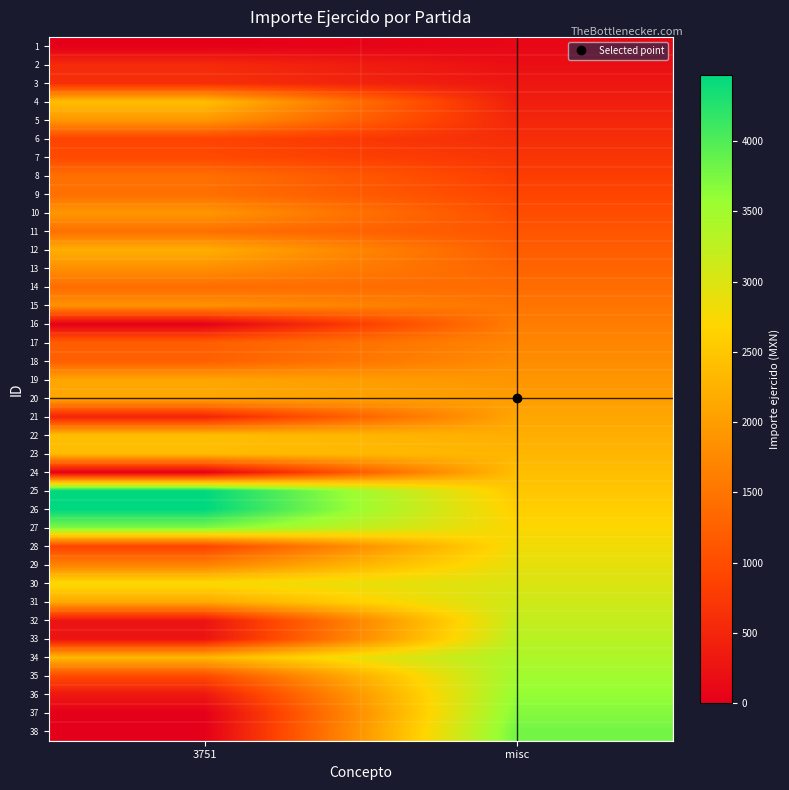

Reading left to right, transcribe all the data shown in this chart.

1: 3751=0.0	misc=100.0
2: 3751=558.0	misc=200.0
3: 3751=619.6	misc=300.0
4: 3751=2401.2	misc=400.0
5: 3751=1921.0	misc=500.0
6: 3751=880.4	misc=600.0
7: 3751=960.5	misc=700.0
8: 3751=1440.7	misc=800.0
9: 3751=1440.7	misc=900.0
10: 3751=1921.0	misc=1000.0
11: 3751=1440.7	misc=1100.0
12: 3751=2209.0	misc=1200.0
13: 3751=1827.2	misc=1300.0
14: 3751=1400.0	misc=1400.0
15: 3751=1860.0	misc=1500.0
16: 3751=0.0	misc=1600.0
17: 3751=1220.5	misc=1700.0
18: 3751=1232.5	misc=1800.0
19: 3751=2098.2	misc=1900.0
20: 3751=2106.0	misc=2000.0
21: 3751=462.0	misc=2100.0
22: 3751=2402.2	misc=2200.0
23: 3751=2367.2	misc=2300.0
24: 3751=0.0	misc=2400.0
25: 3751=4470.6	misc=2500.0
26: 3751=4475.0	misc=2600.0
27: 3751=3725.5	misc=2700.0
28: 3751=880.2	misc=2800.0
29: 3751=1680.2	misc=2900.0
30: 3751=2744.2	misc=3000.0
31: 3751=2134.0	misc=3100.0
32: 3751=270.3	misc=3200.0
33: 3751=264.4	misc=3300.0
34: 3751=2326.5	misc=3400.0
35: 3751=960.5	misc=3500.0
36: 3751=320.2	misc=3600.0
37: 3751=0.0	misc=3700.0
38: 3751=0.0	misc=3800.0